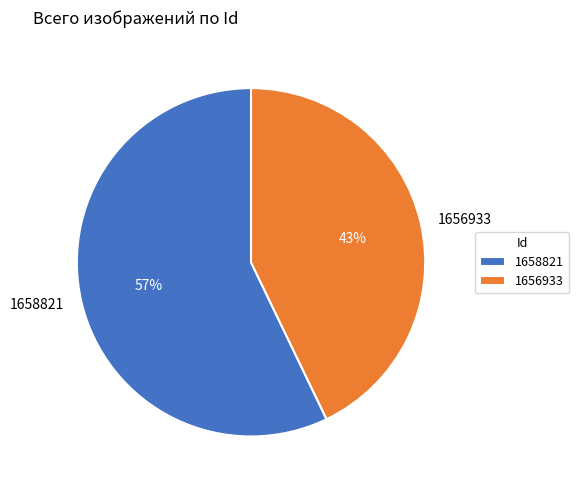

True or false: 1658821 accounts for 47% of the total.

False